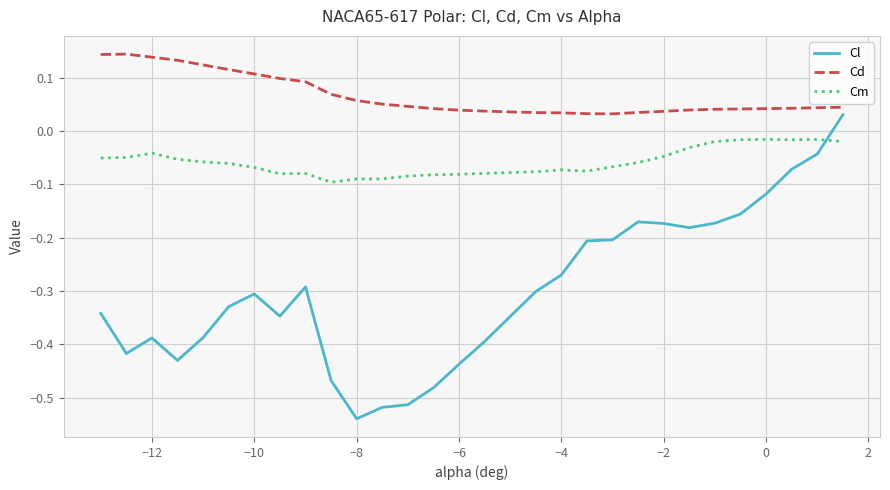

What are all the series names shown in the legend?

Cl, Cd, Cm